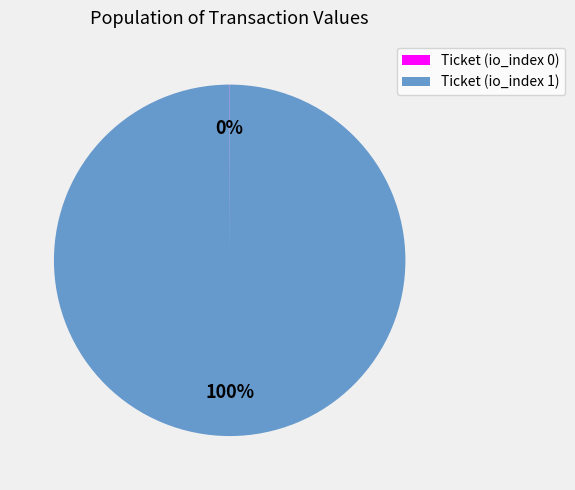

To the nearest percent, what is the difference between the largest and smallest slice percentages?

100%